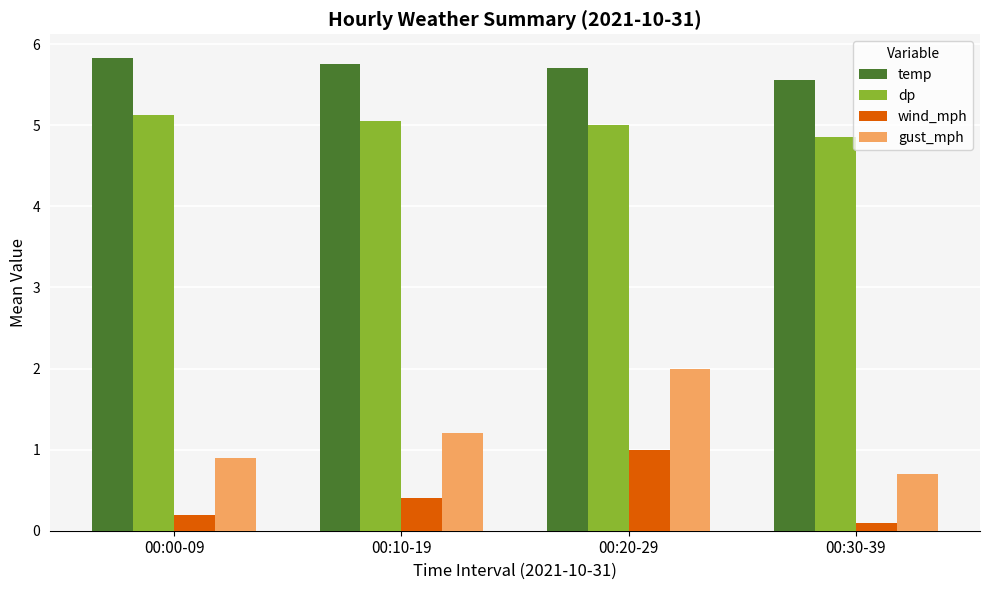

Rank the series by their maximum value, from highest to lowest.

temp, dp, gust_mph, wind_mph